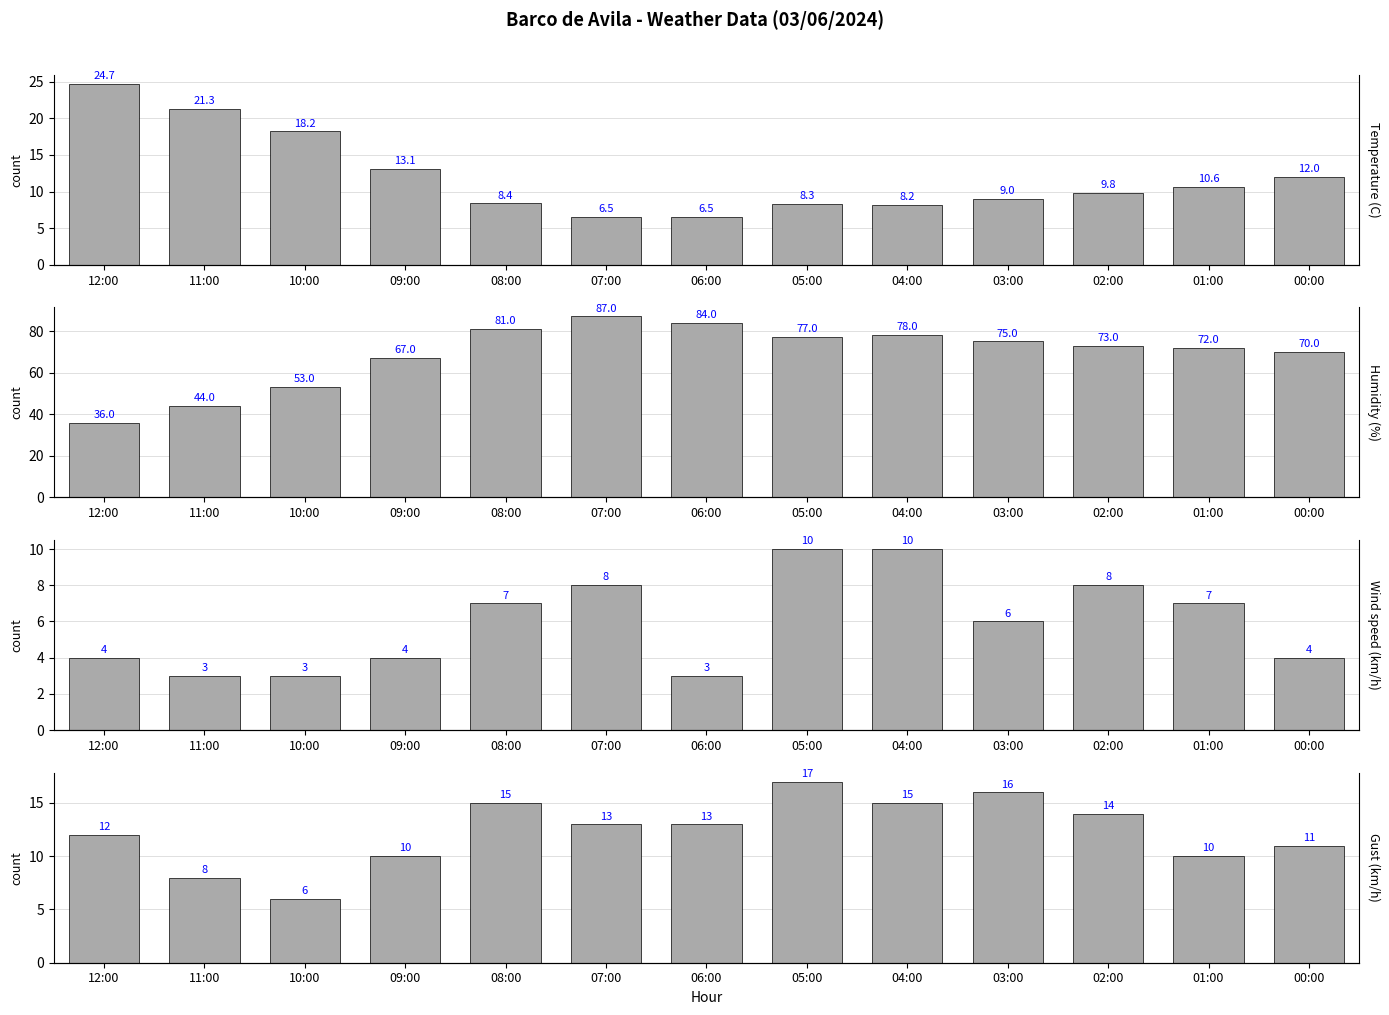

At which category is the sum across all series the highest?

07:00